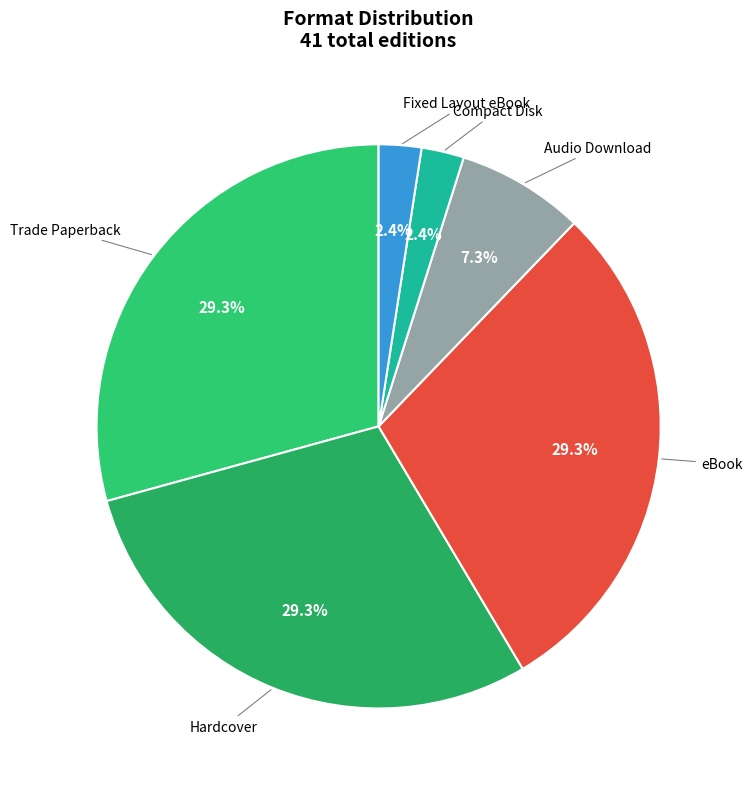

Does any single category account for the majority?

No